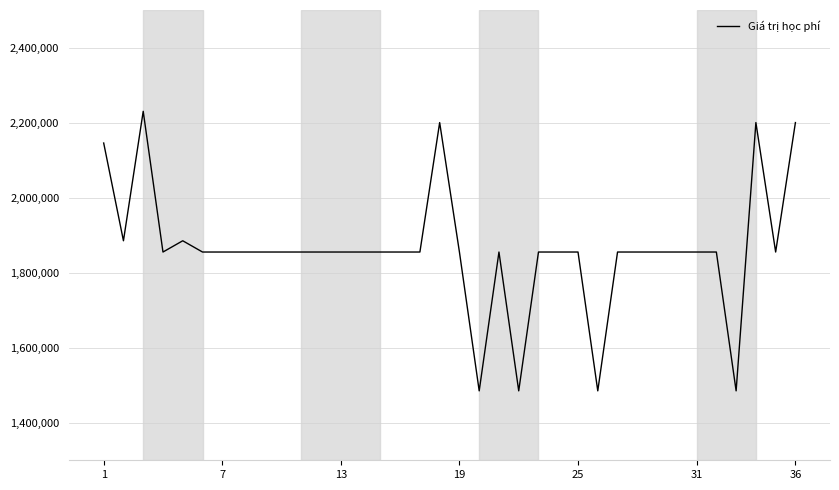

What is the maximum value shown in the chart?

2230000